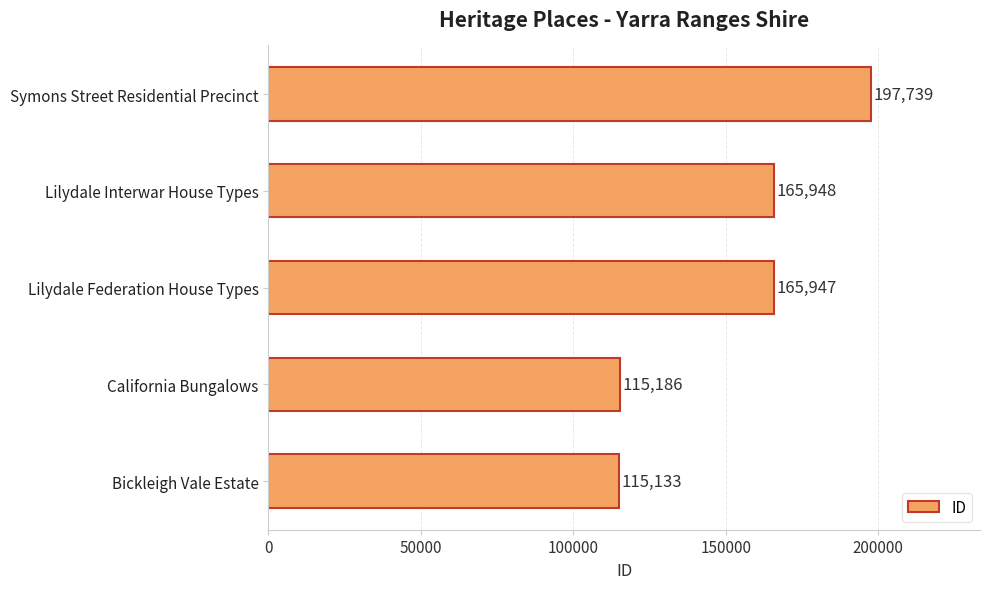

Reading bottom to top, list all the values displayed in this chart.

115133	115186	165947	165948	197739